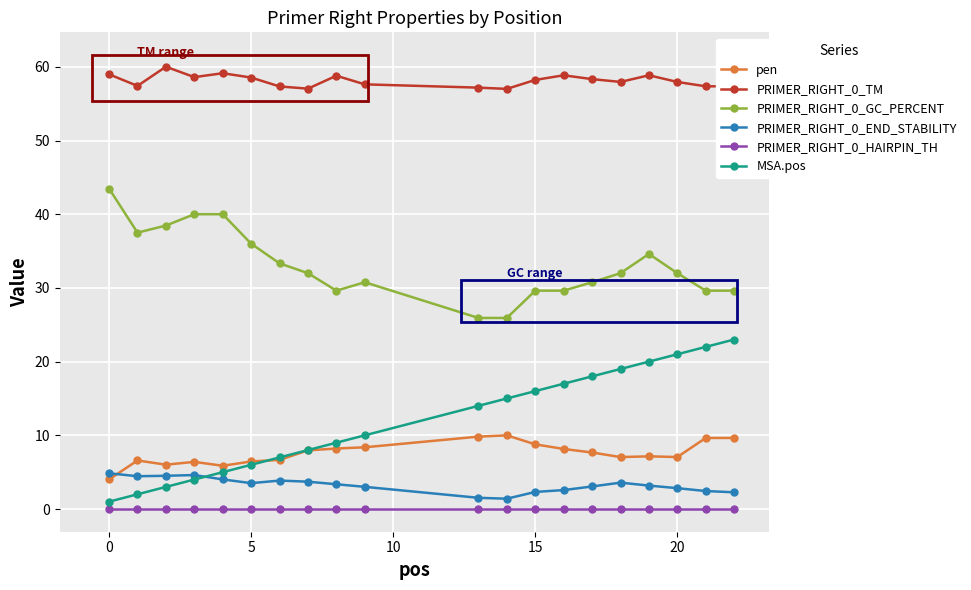

Which series has the widest spread of values?

MSA.pos